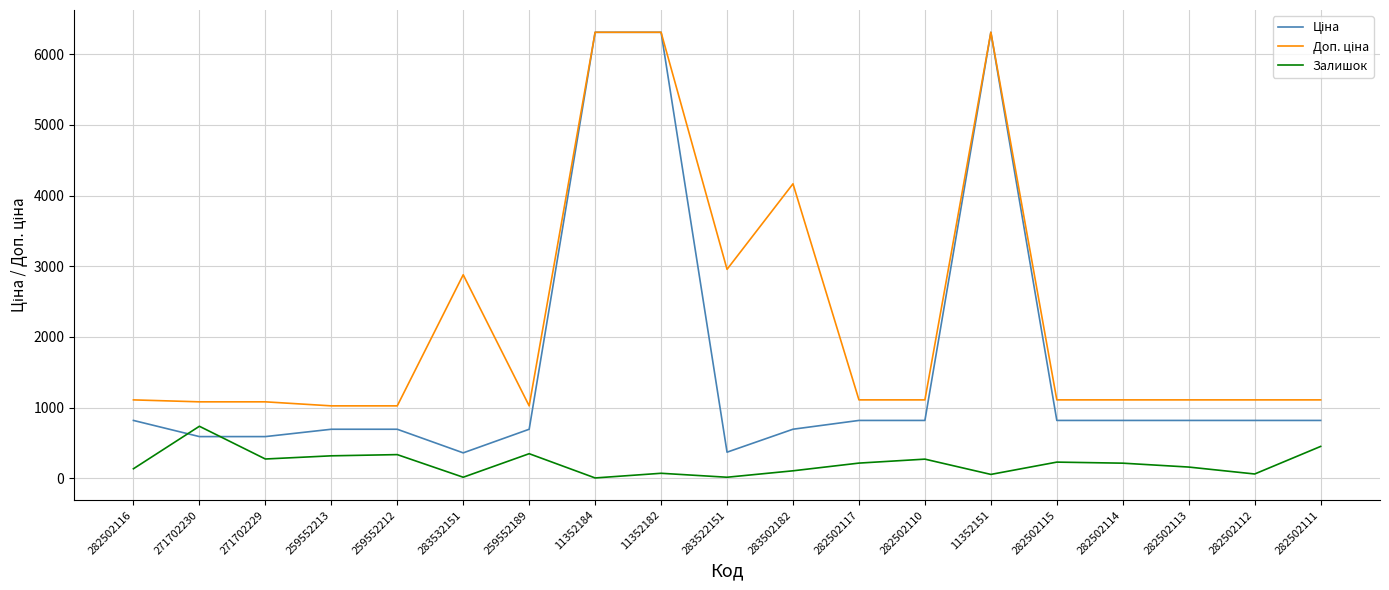

What is the maximum value shown in the chart?

6308.8